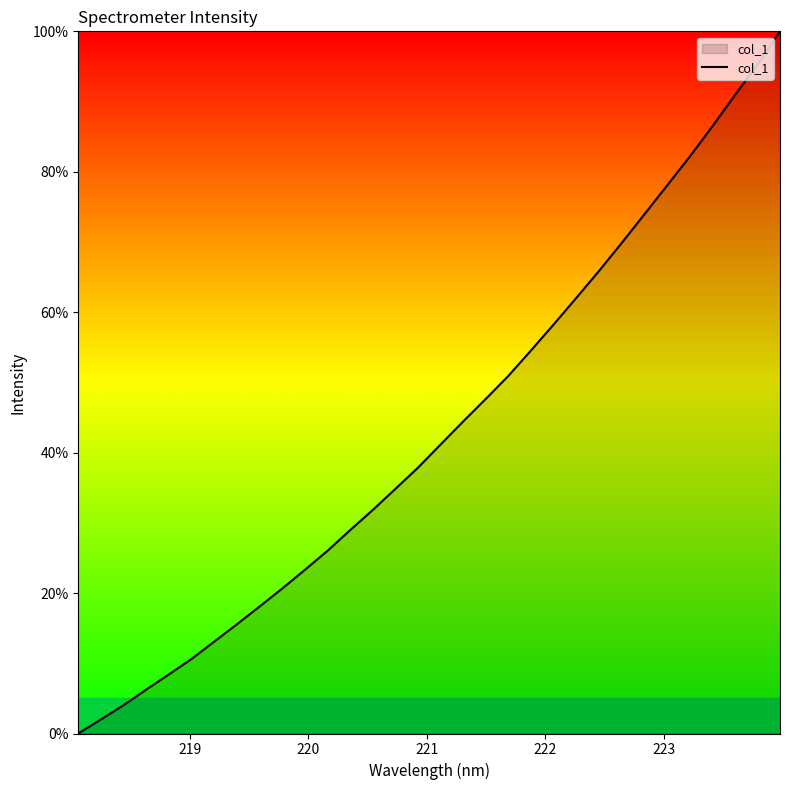

What is the greatest value displayed?

100.0